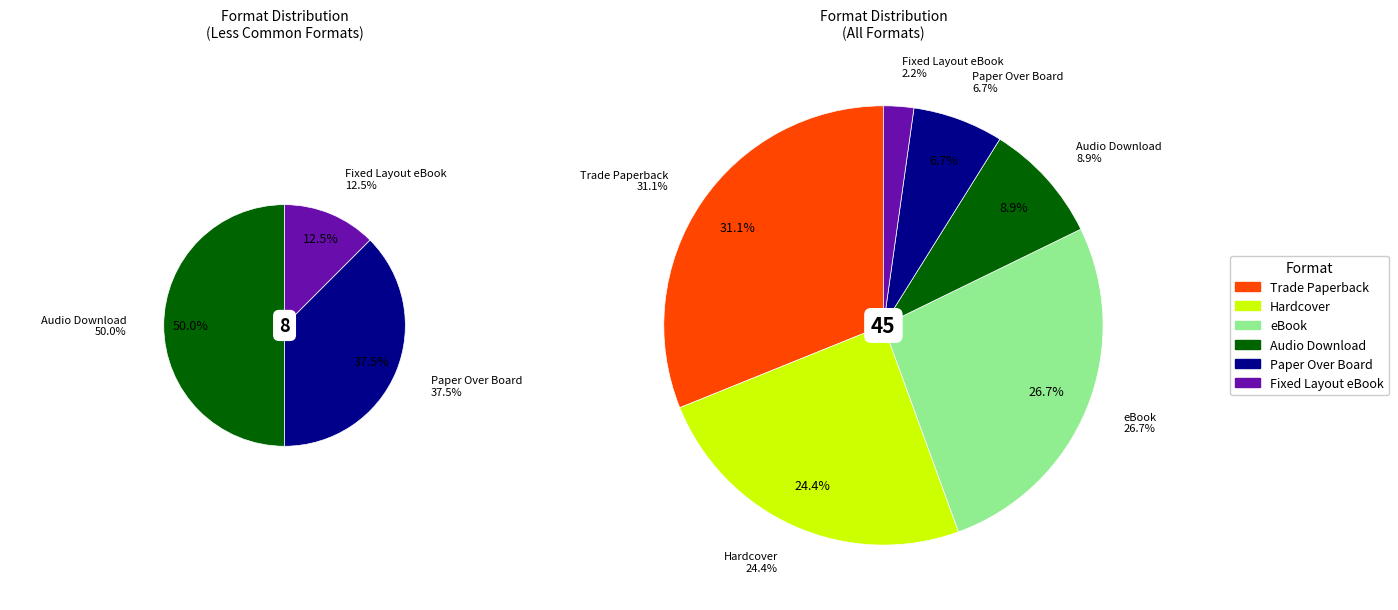

Is Paper Over Board the majority of the pie?

No